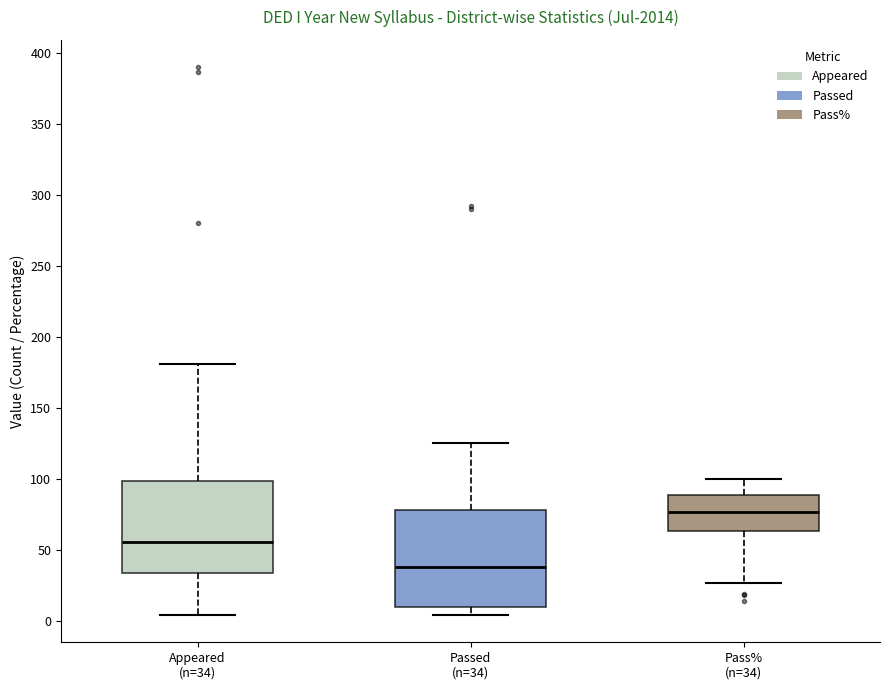

Where is the upper edge of the box for Passed (n=34) on the y-axis? The values are not printed on the chart, so give them approximately, as read against the axis.

80